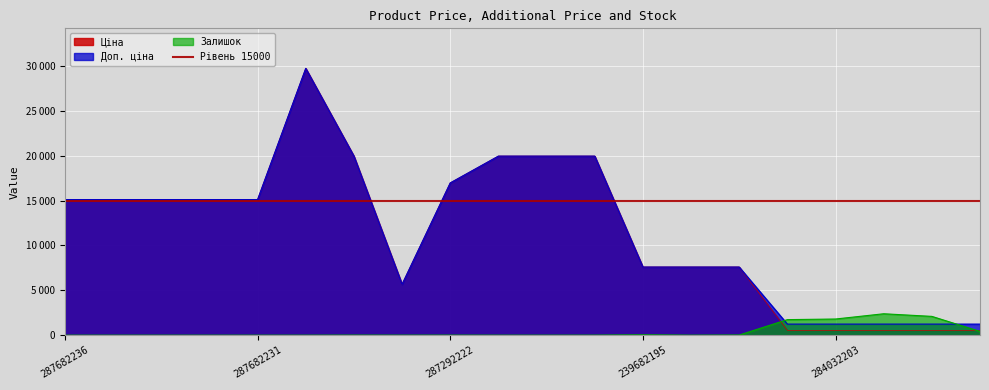

Rank the series at 287302226 from highest to lowest value.

Ціна, Доп. ціна, Залишок